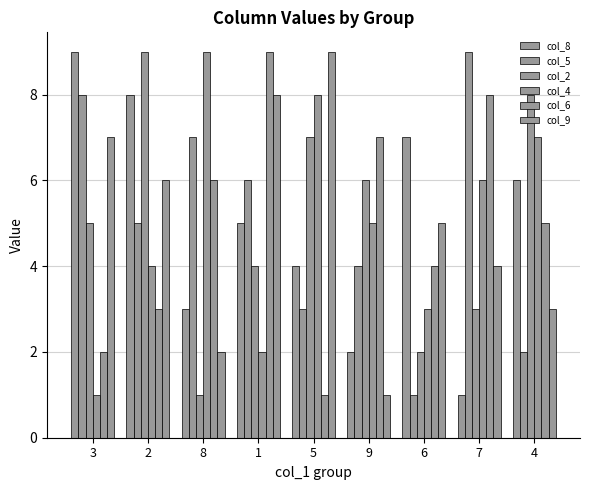

Rank the categories by col_6 value from highest to lowest.

1, 7, 9, 8, 4, 6, 2, 3, 5